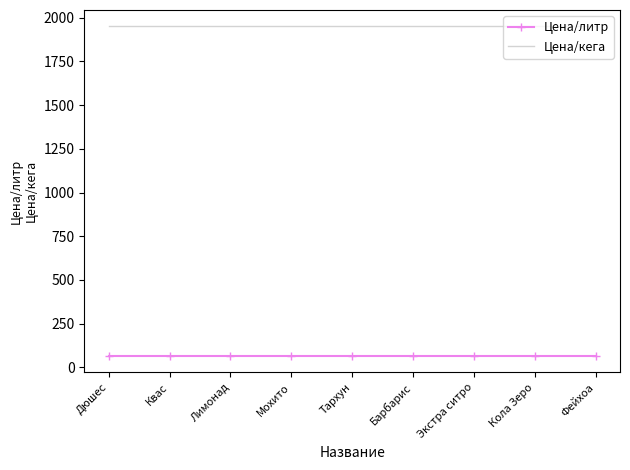

True or false: Цена/кега and Цена/литр intersect in this chart.

False